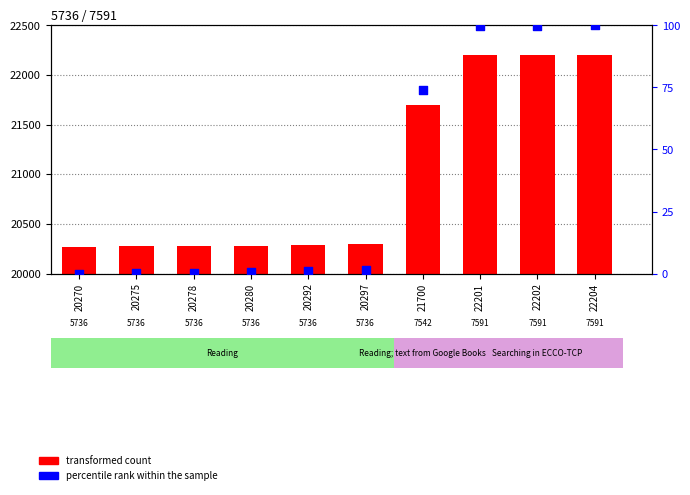

At which category is the sum across all series the highest?

22204